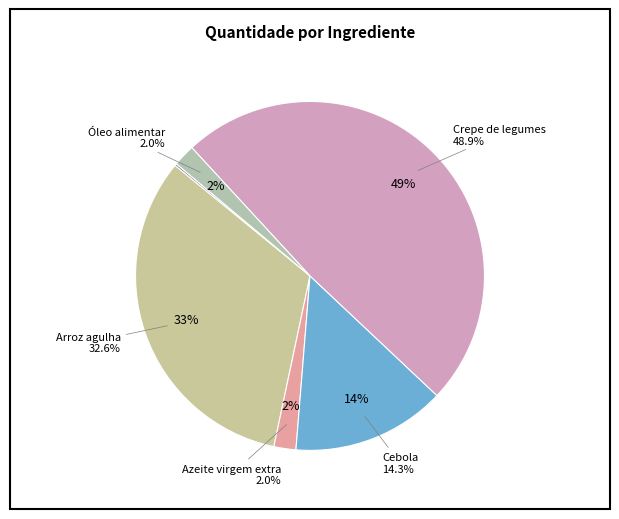

What is the smallest slice in the pie chart?

Alho